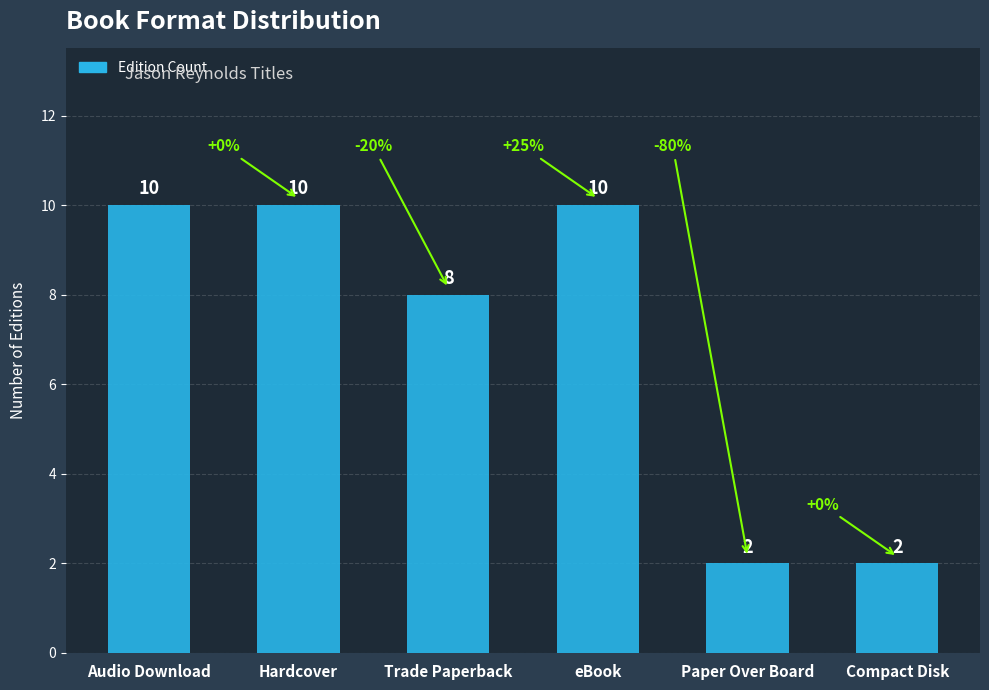

Count the values in the range 2 to 10.

6